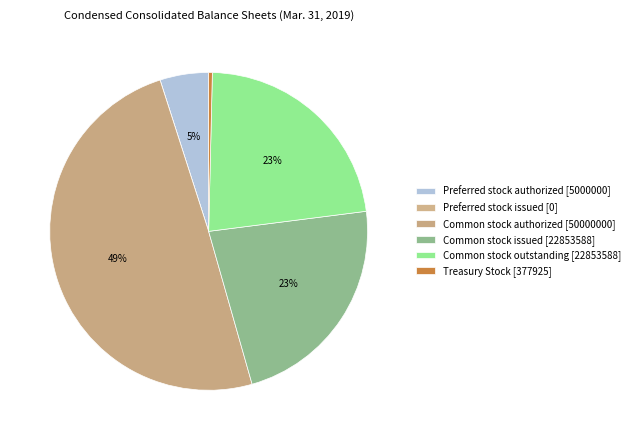

Combined, what portion of the pie is Preferred stock authorized [5000000] and Common stock issued [22853588]?

27.6%